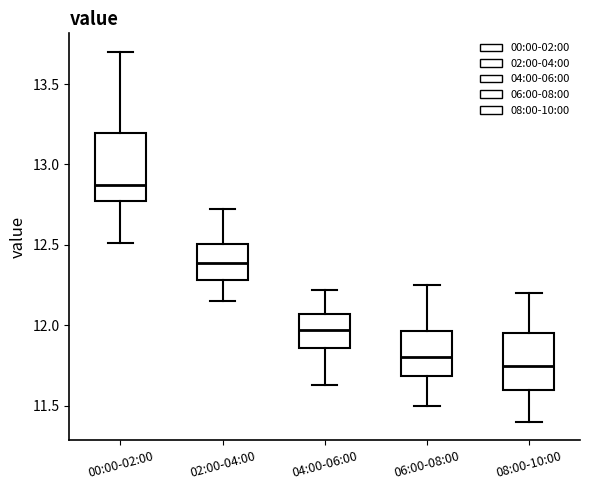

Which box is the tallest, from its lower edge to its upper edge?

00:00-02:00